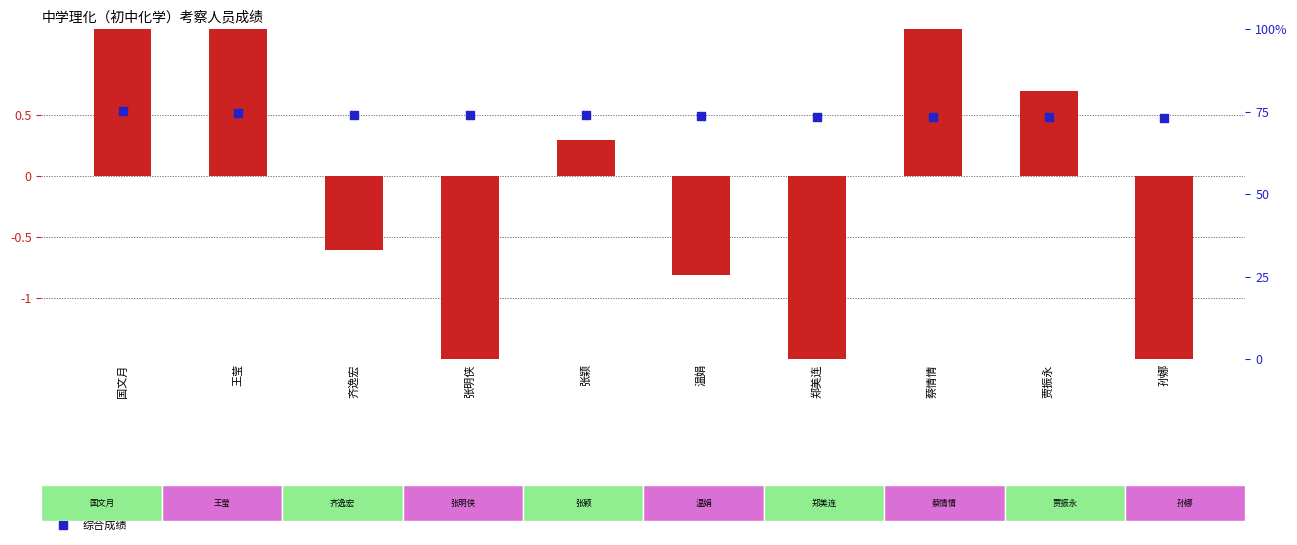

Which series reaches the minimum Y coordinate?

笔试成绩偏差